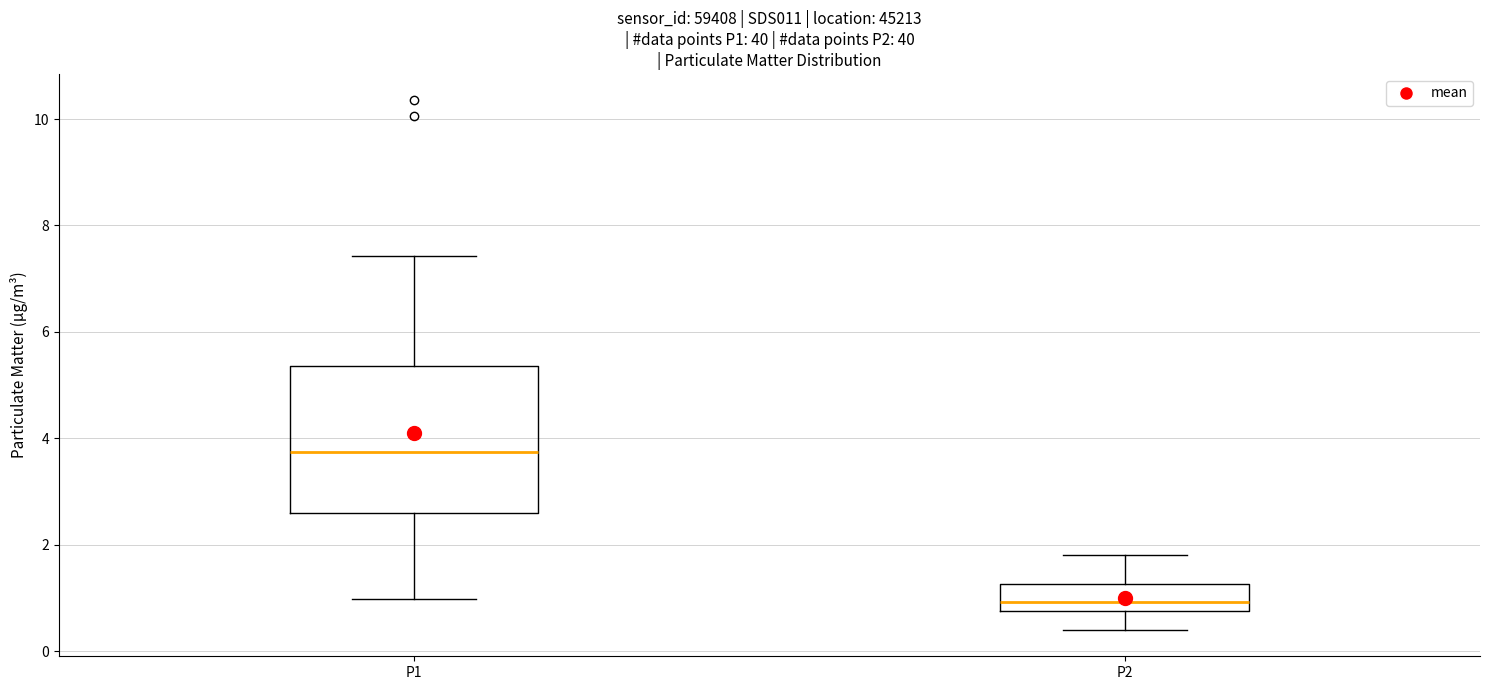

Which box is the tallest, from its lower edge to its upper edge?

P1